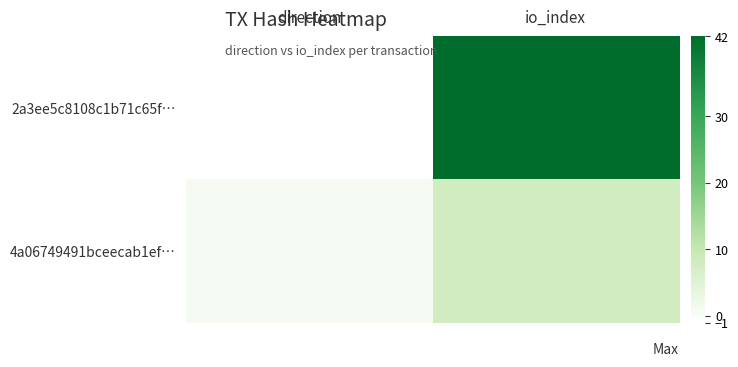

Which category has the lowest value across all series?

direction